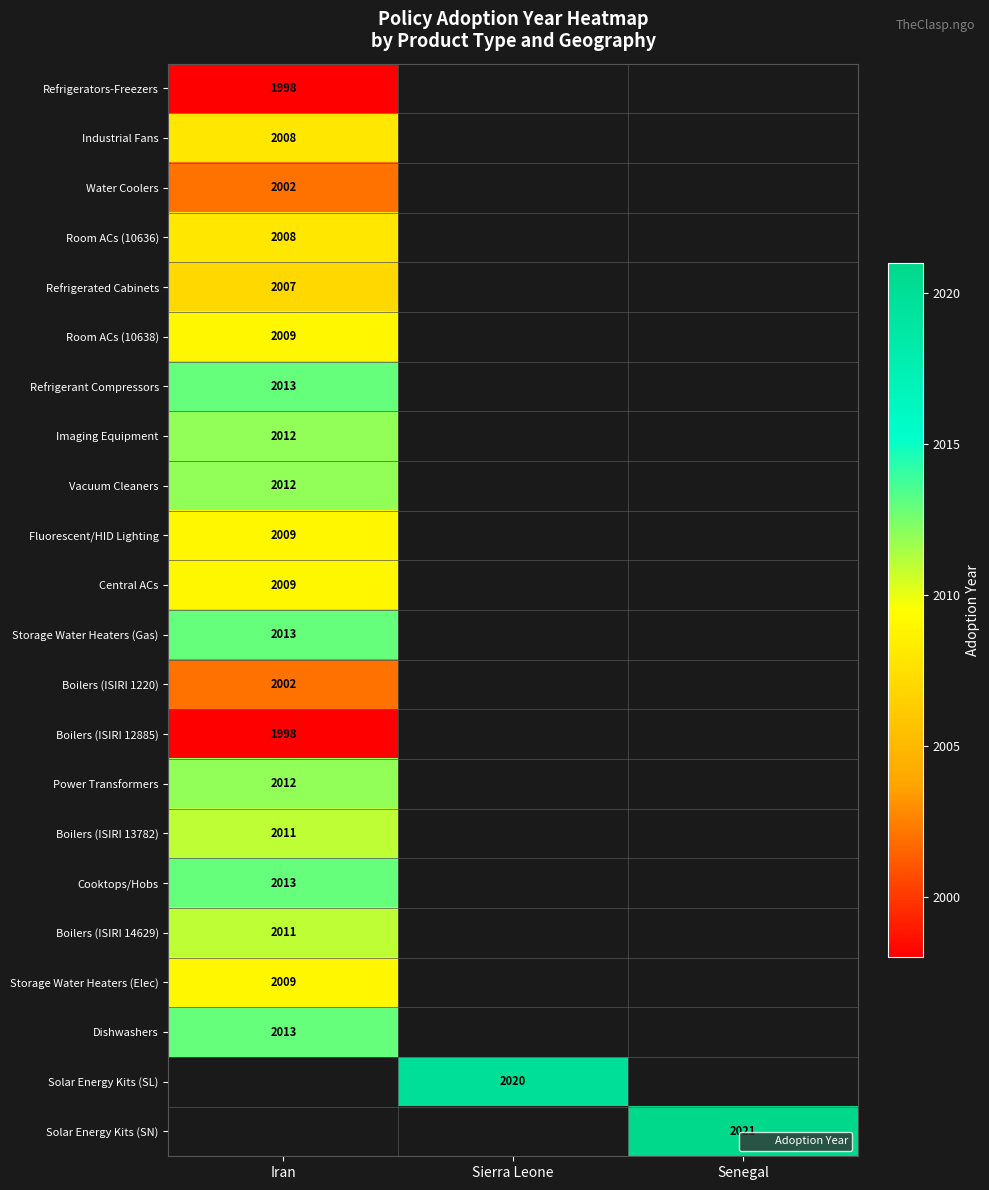

At which label does Central ACs reach its peak?

Iran